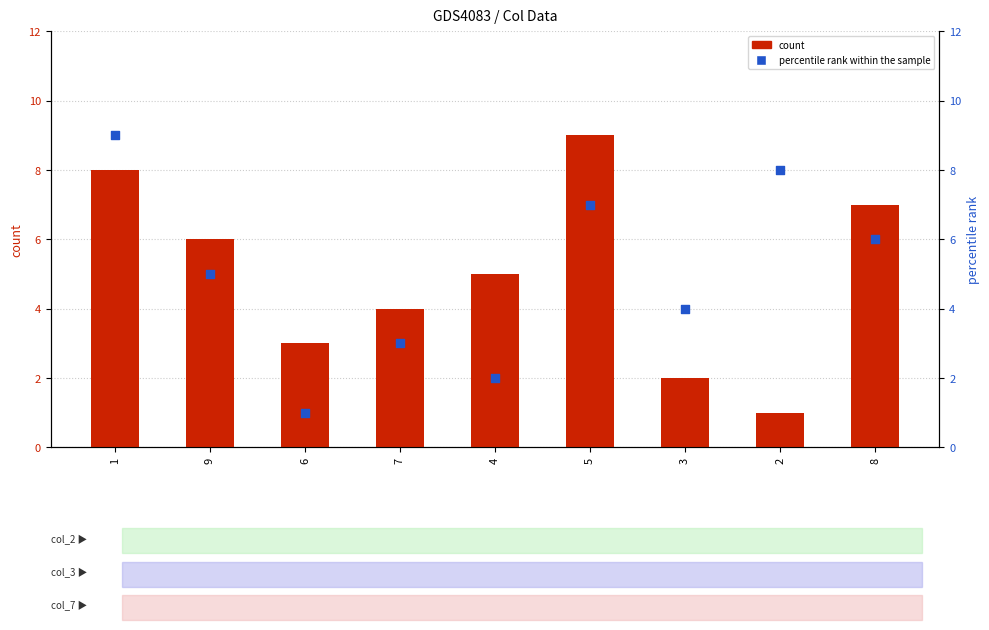

Which series reaches the minimum Y coordinate?

count